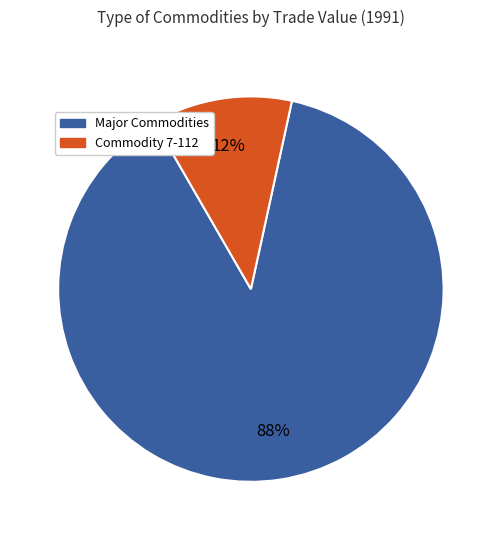

To the nearest percent, what is the average slice percentage?

50%